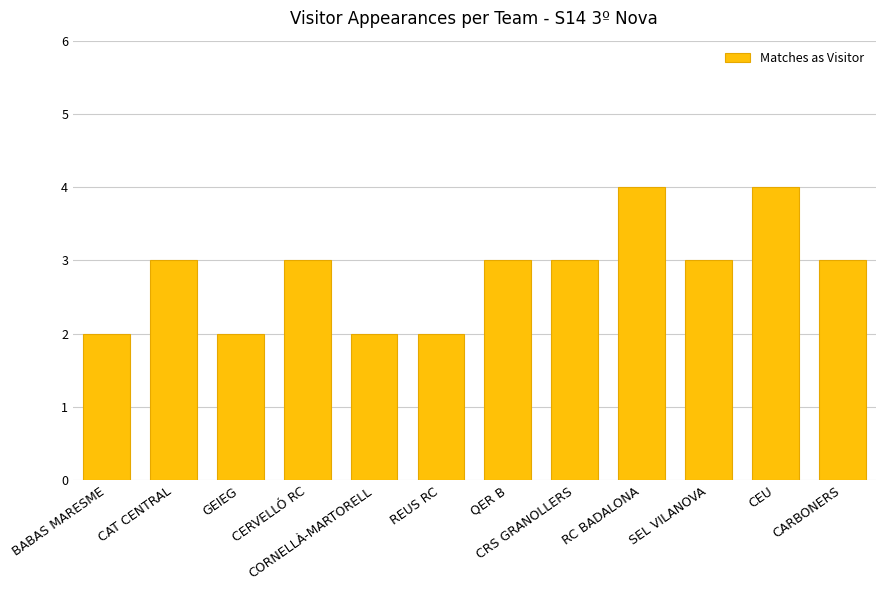

Is it true that the value at GEIEG is 2?

True